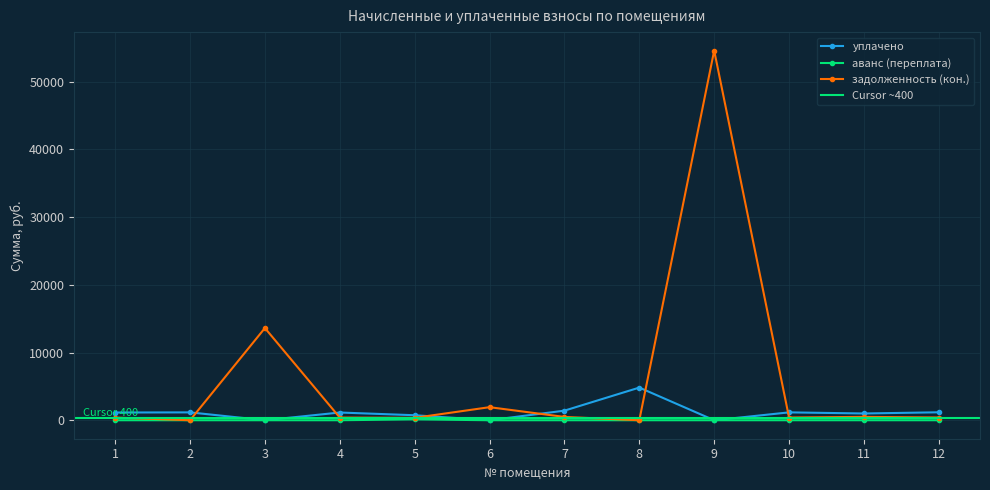

True or false: задолженность (кон.) and аванс (переплата) cross at least once.

False